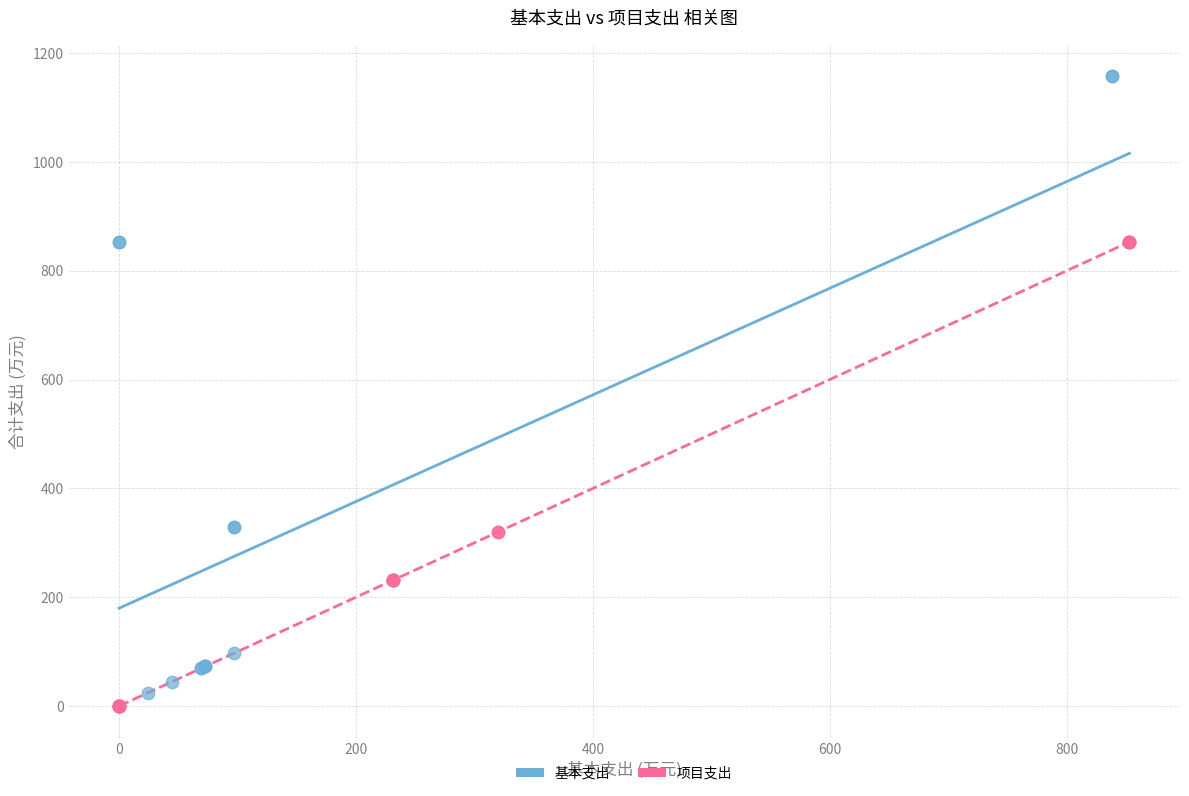

Which series has the largest Y range (max minus min)?

基本支出